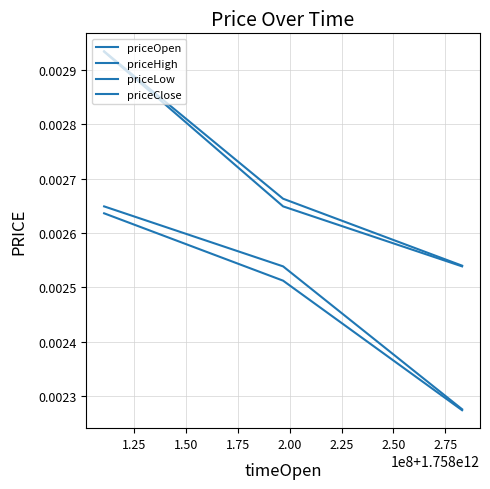

Is this an area chart (filled region under the line)?

No